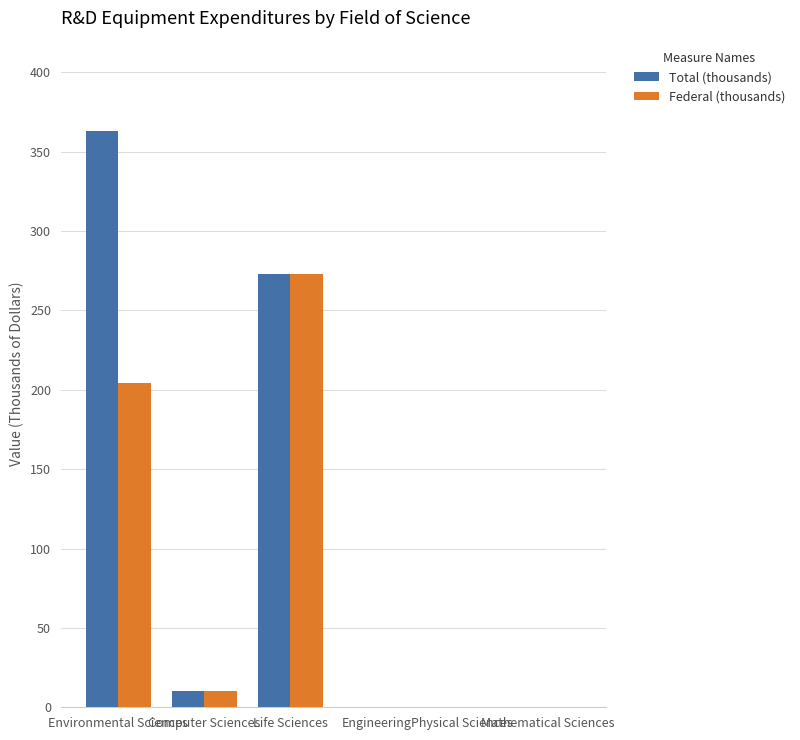

What is the sum of all Total (thousands) values?

646